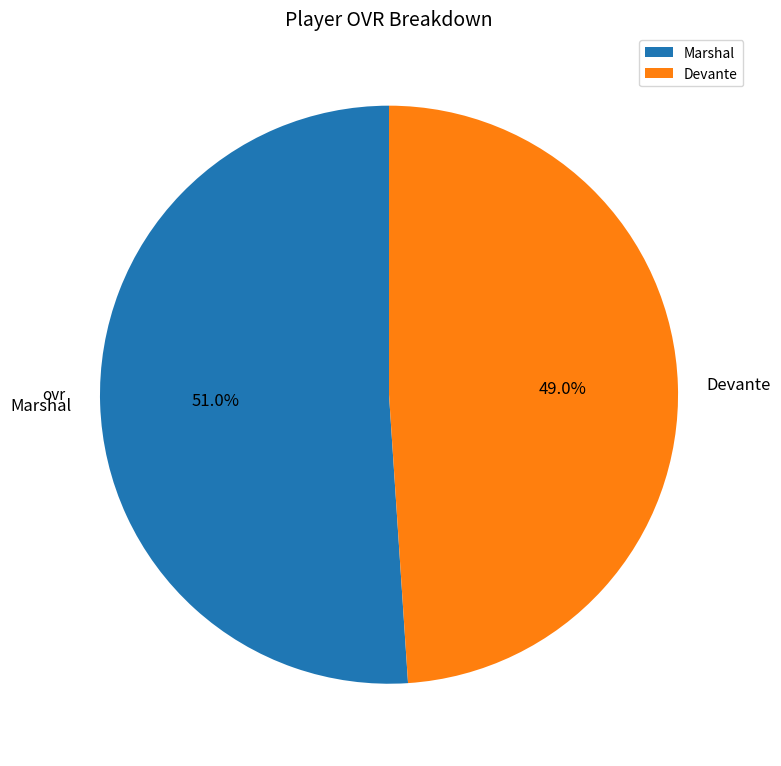

Which slice is the smallest?

Devante